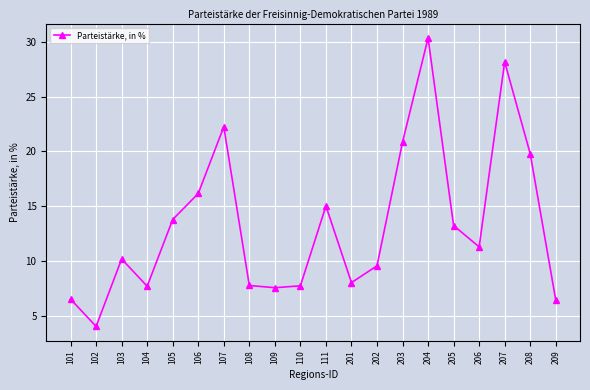

Approximately how many times larger is the value at 203 compared to 109?

2.8